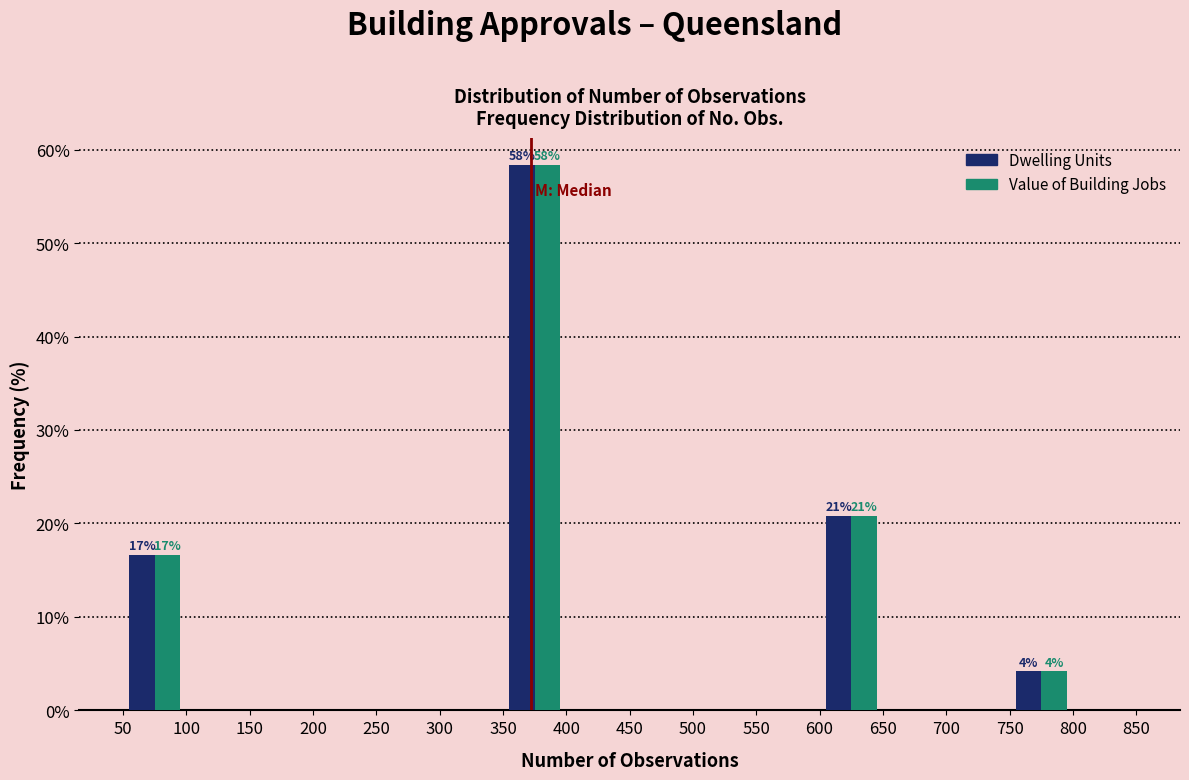

In the Dwelling Units series, which range on the x-axis has the tallest bar?

350 to 400